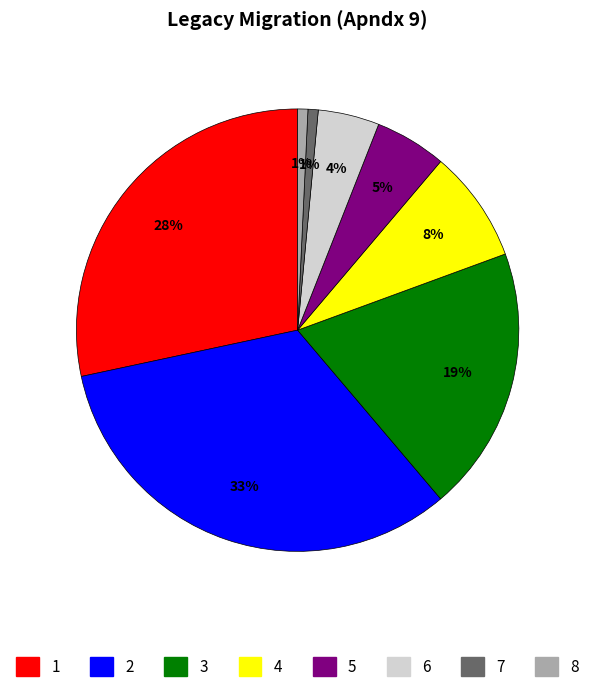

Is there a majority slice in this chart?

No